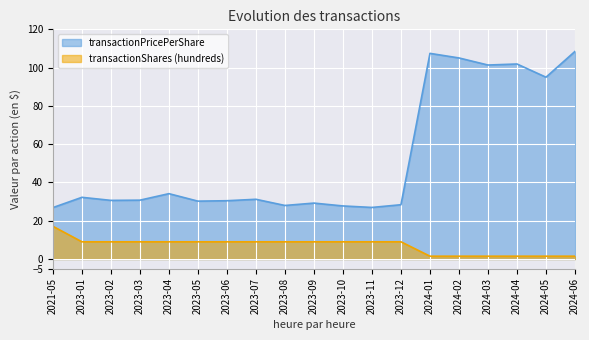

At how many categories does at least one series exceed 50?

6